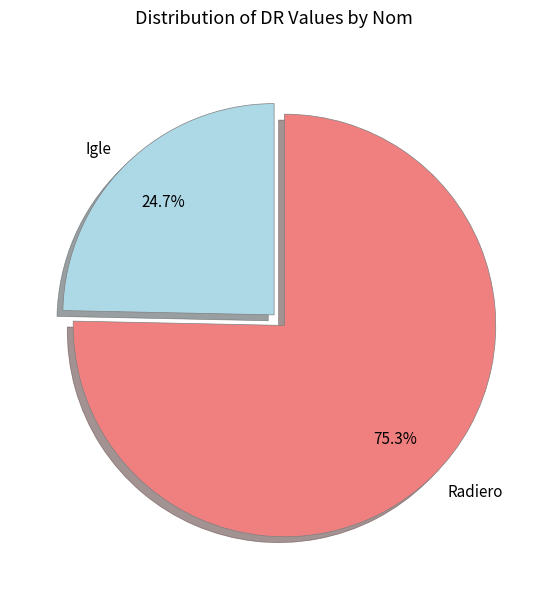

Which has a higher value, Igle or Radiero?

Radiero